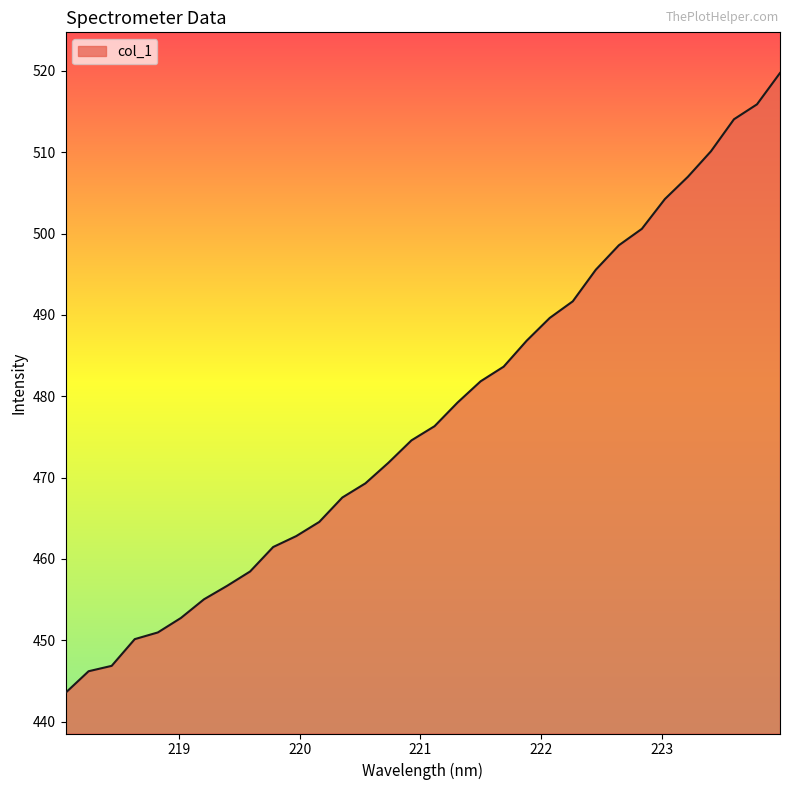

What is the difference between the maximum and minimum values?

76.2